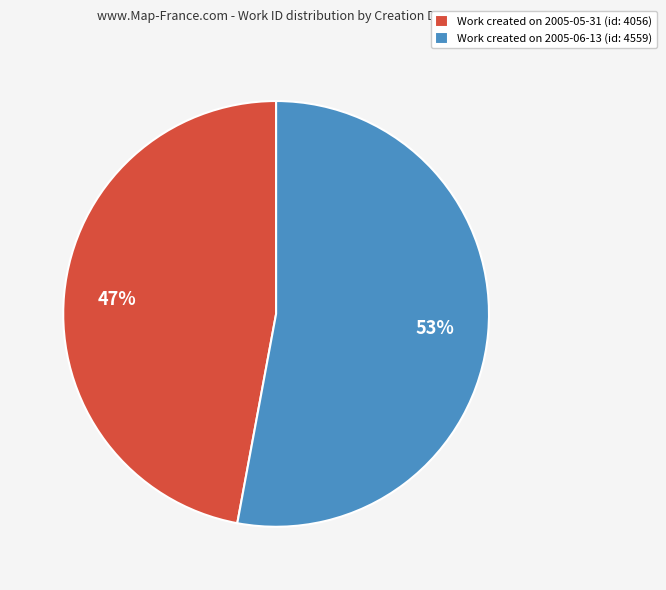

How many slices are in this pie chart?

2